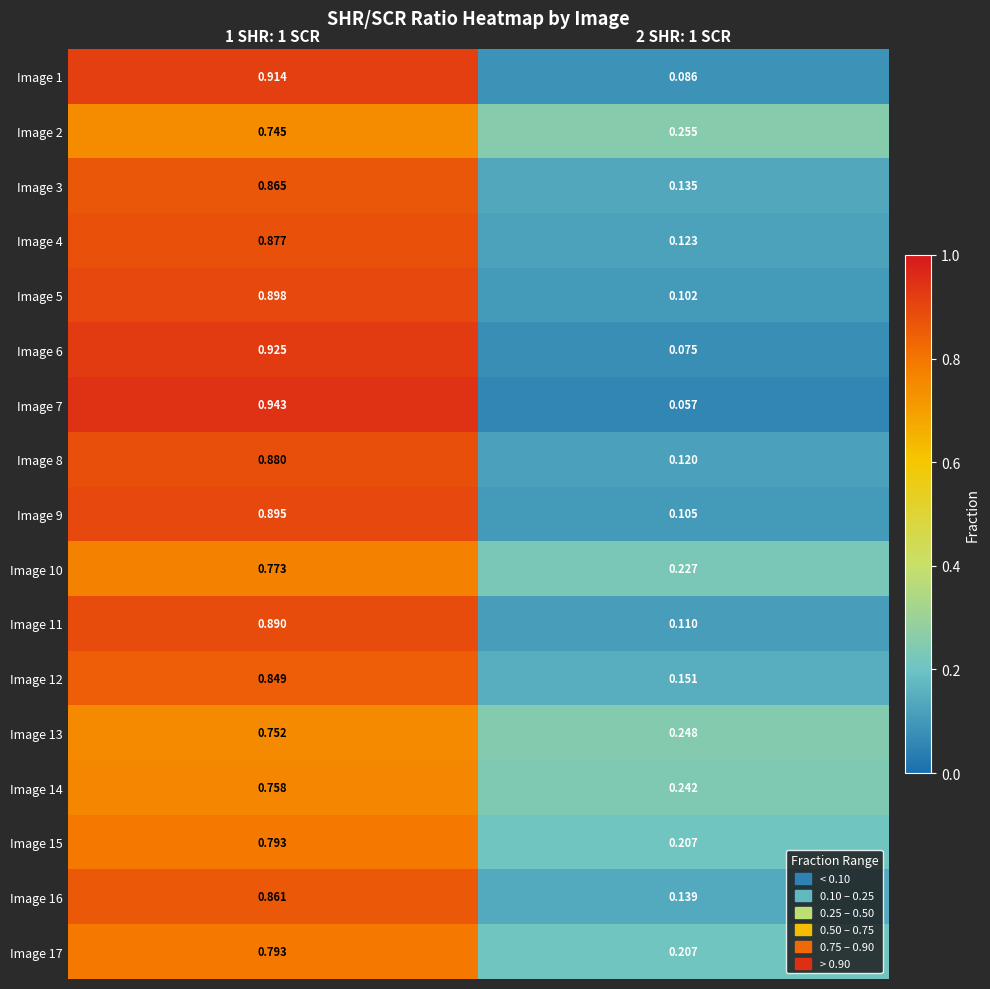

Is the value of Image 11 at 1 SHR: 1 SCR greater than the value of Image 16 at 2 SHR: 1 SCR?

Yes